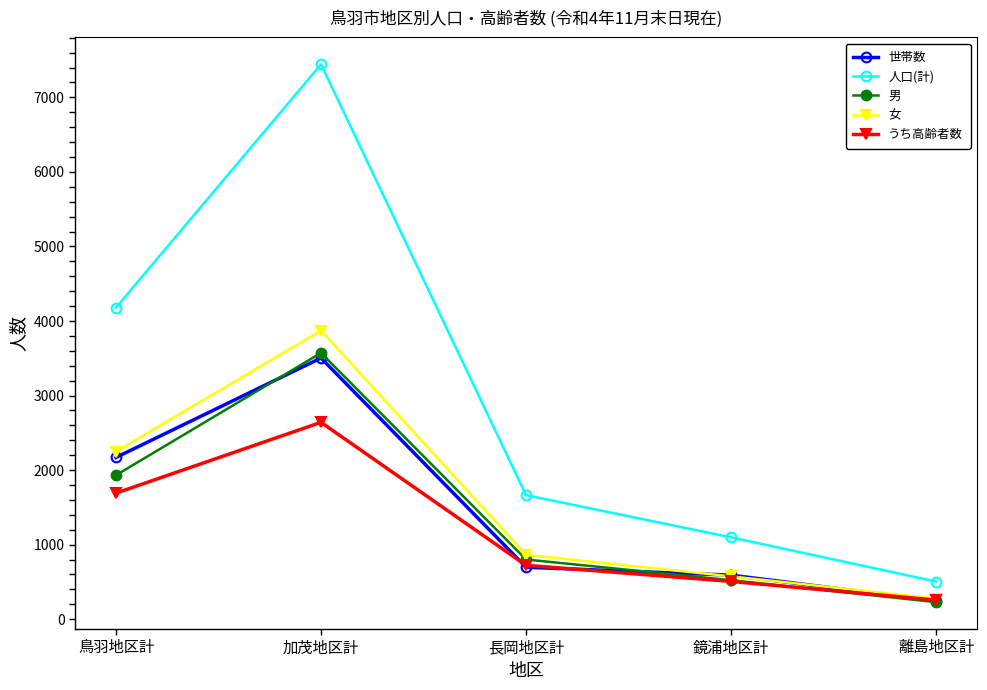

What is the label of the 3rd point from the left?

長岡地区計